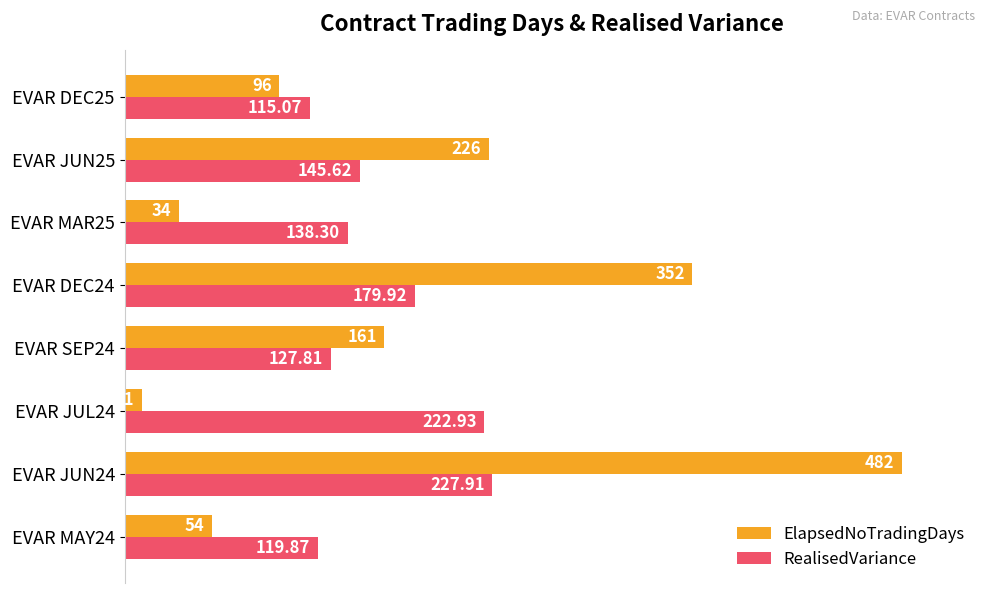

What are all the series names shown in the legend?

ElapsedNoTradingDays, RealisedVariance